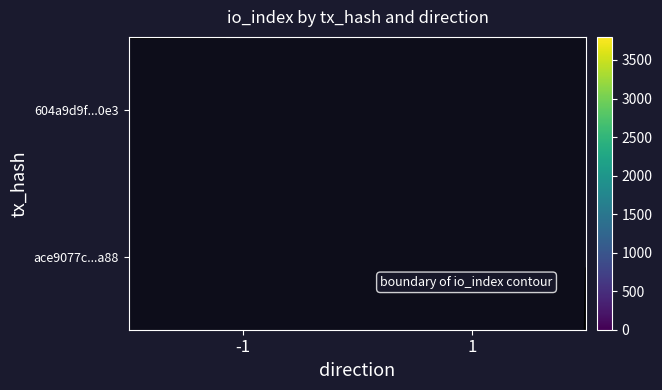

How many distinct data groups are displayed?

2